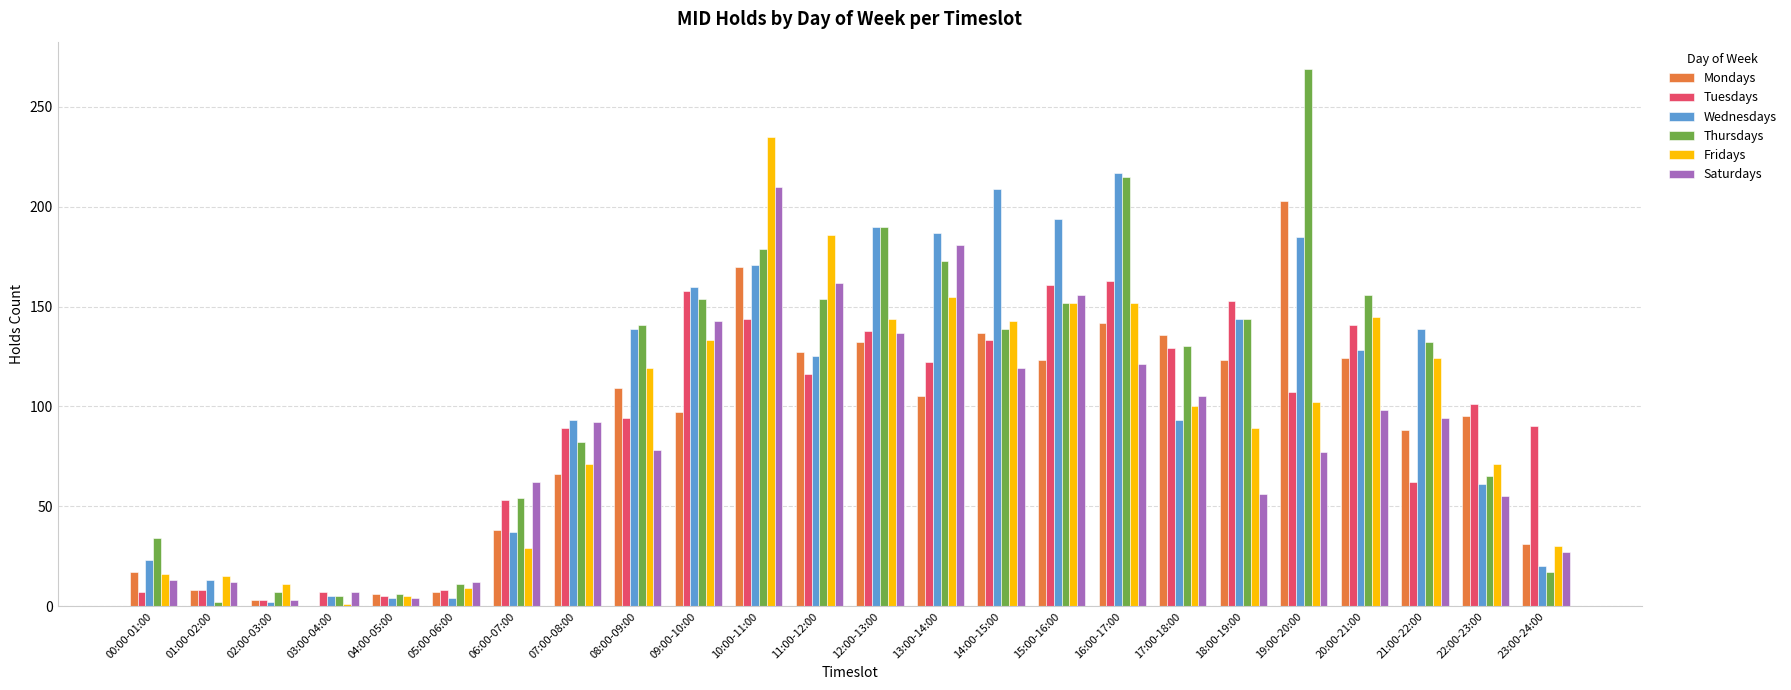

True or false: Wednesdays has a value of 64 at 06:00-07:00.

False